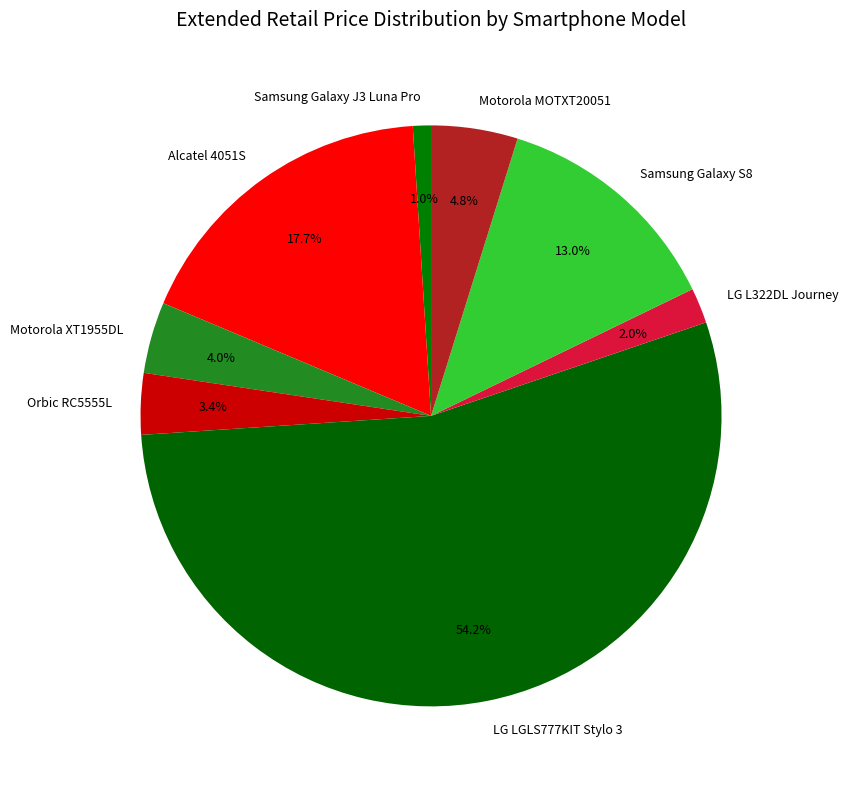

What percentage is the Orbic RC5555L slice, to the nearest percent?

3%